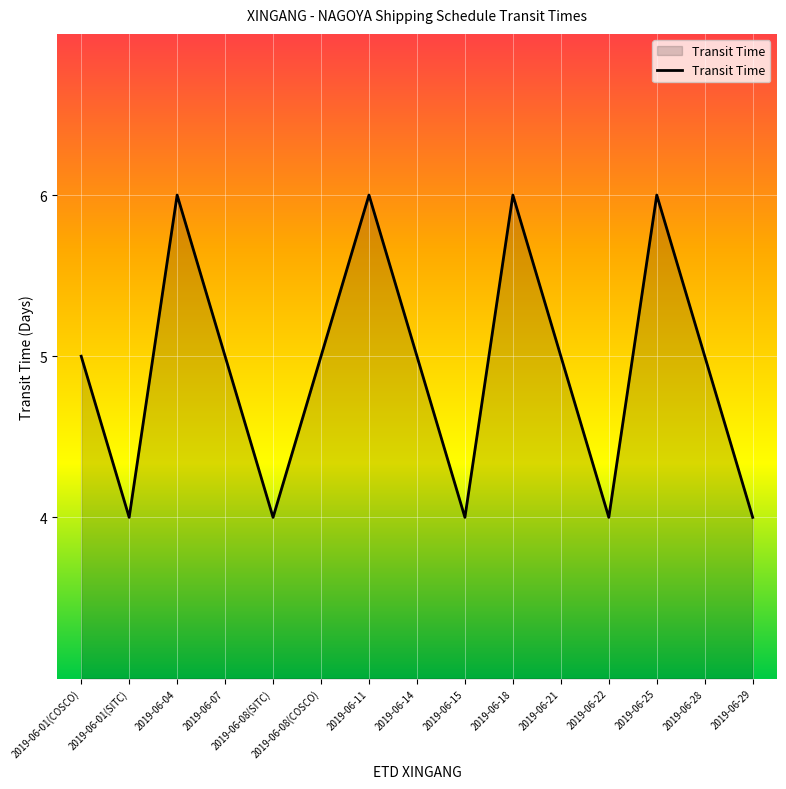

Read the value at 2019-06-04.

6